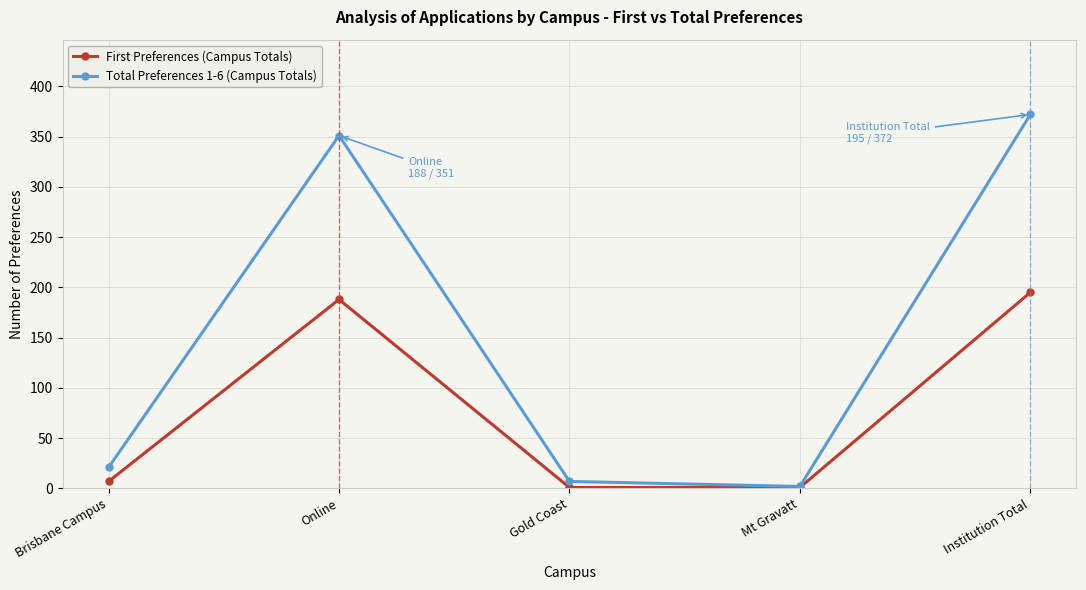

What is the difference between the second highest and minimum values in the Total Preferences 1-6 (Campus Totals) series?

349